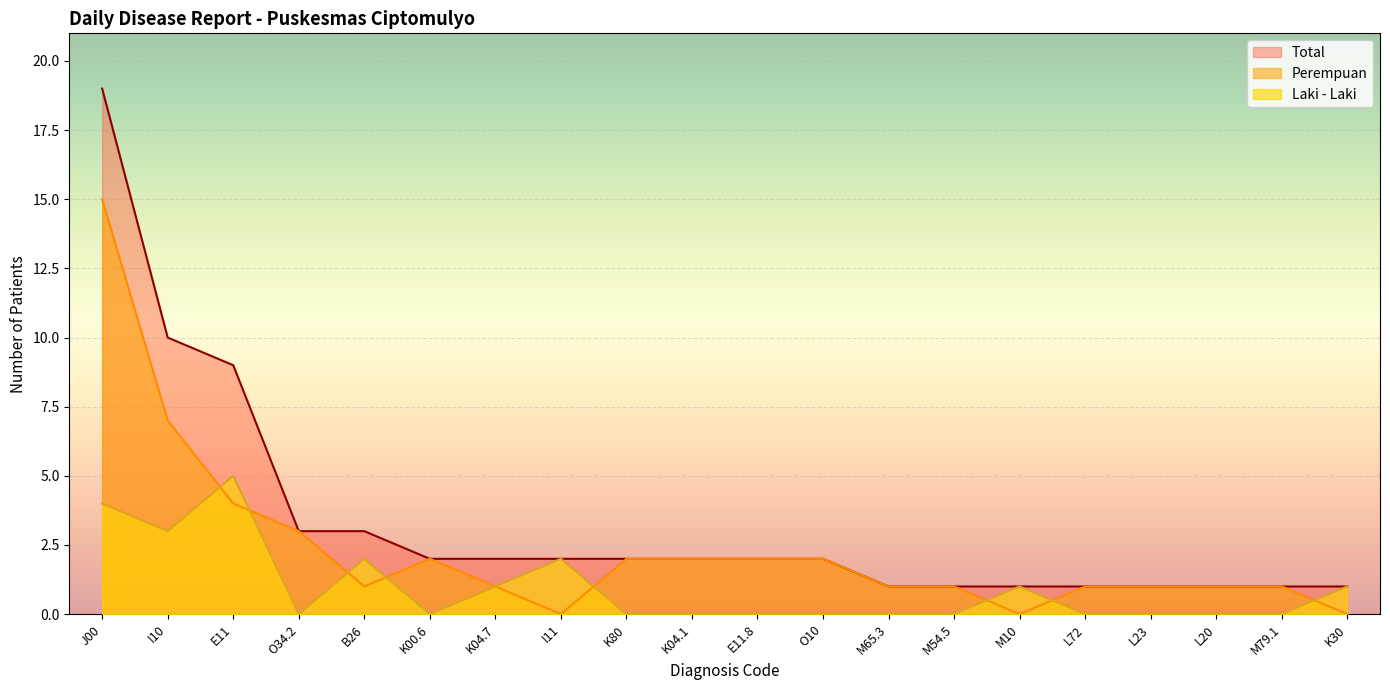

What are all the series names shown in the legend?

Total, Perempuan, Laki - Laki